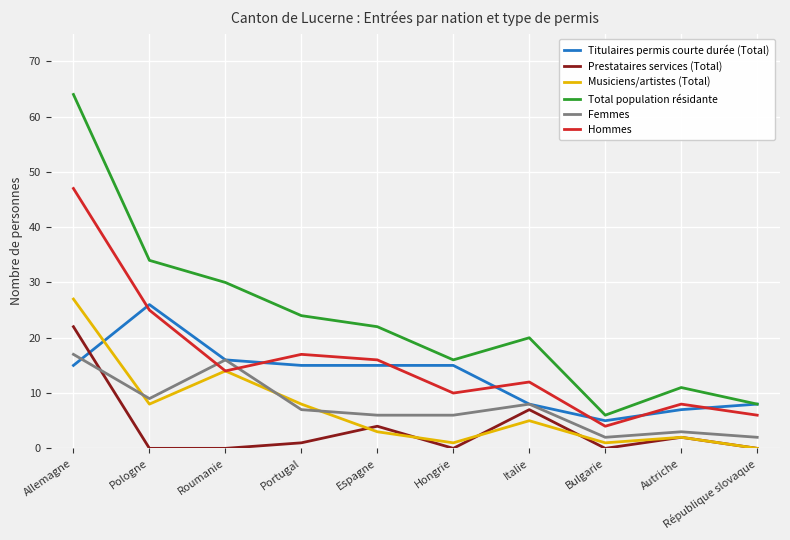

Where is the first local maximum for Femmes?

Roumanie